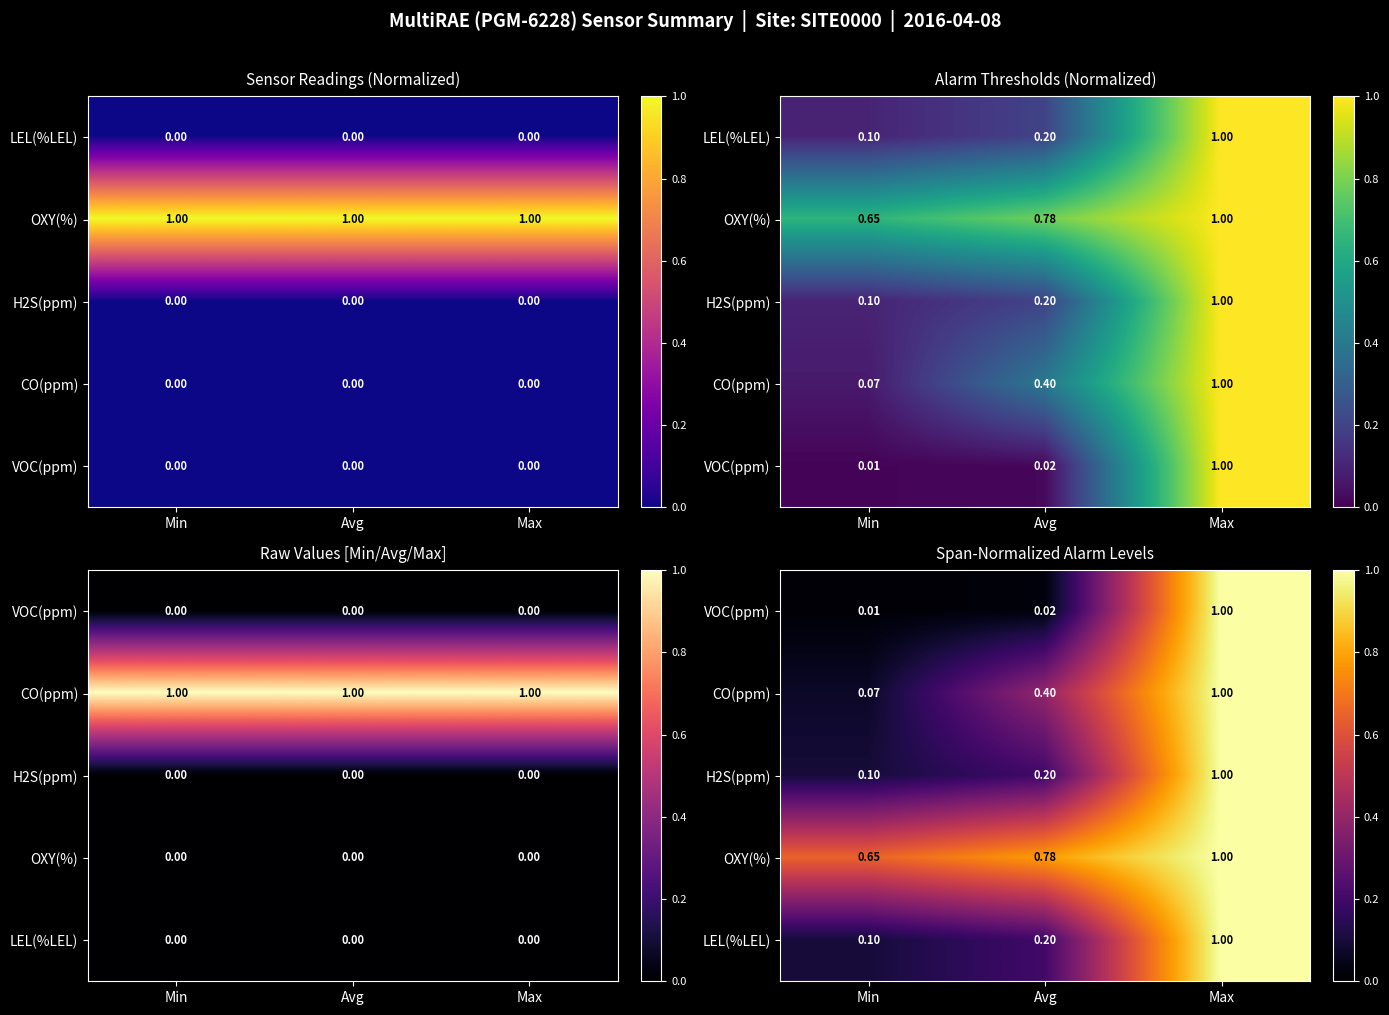

The value of OXY(%) at Avg is 0.2. True or false?

False